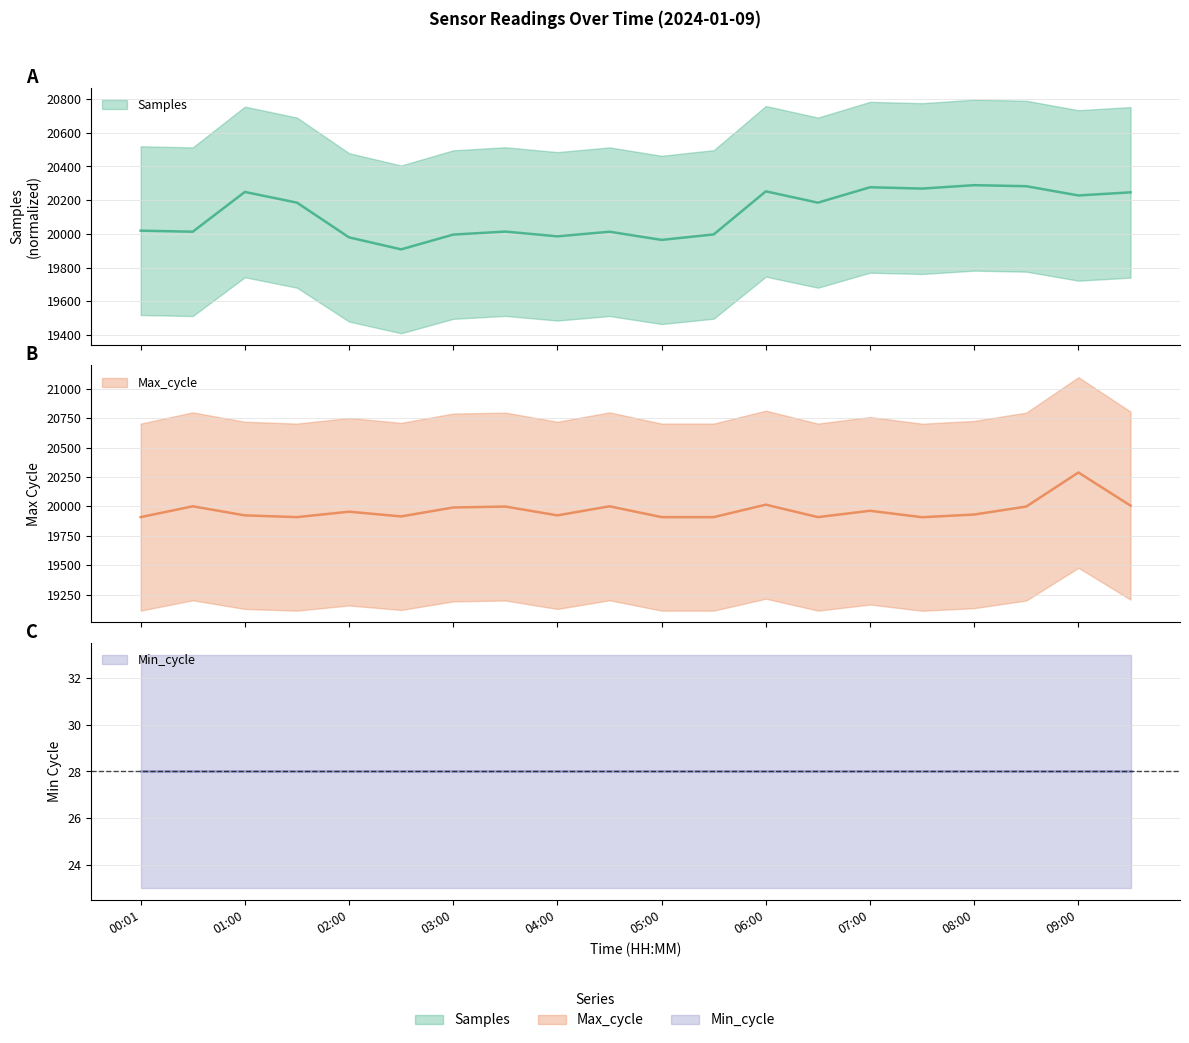

Rank the categories by Max_cycle value from highest to lowest.

09:00, 06:00, 09:30, 00:30, 04:30, 03:30, 08:30, 03:00, 07:00, 02:00, 08:00, 01:00, 04:00, 02:30, 00:01, 01:30, 05:00, 05:30, 06:30, 07:30